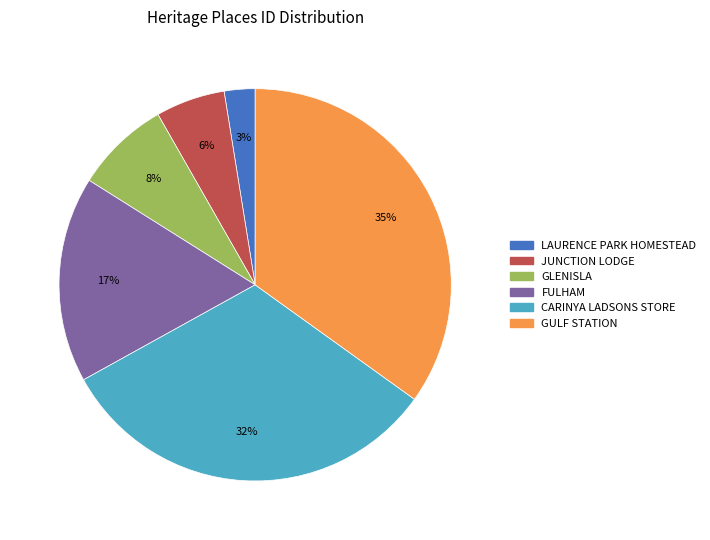

To the nearest percent, what percentage of the pie is GLENISLA?

8%